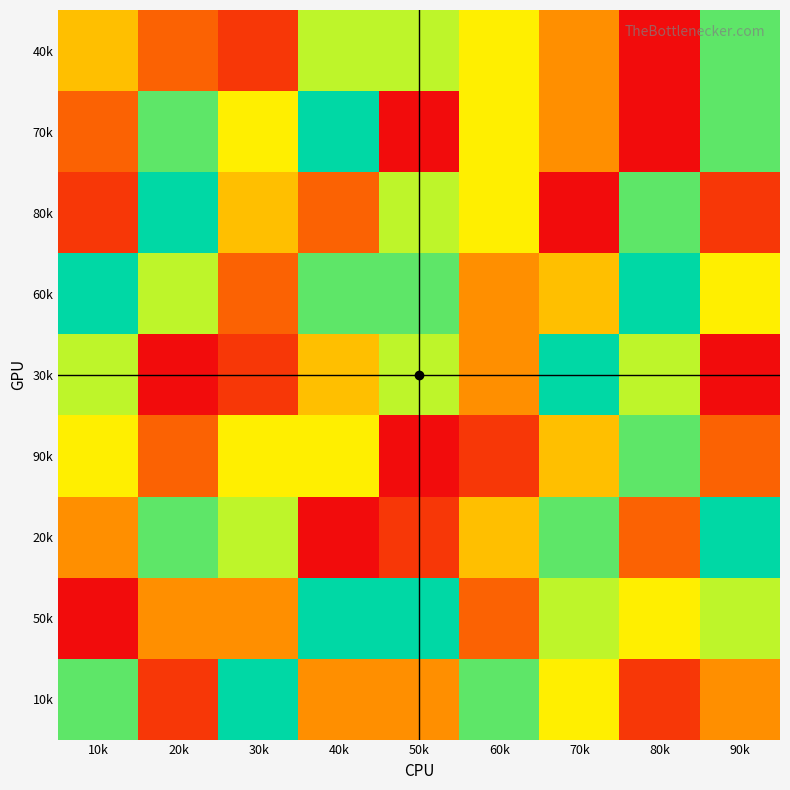

What is the minimum value shown in the chart?

1